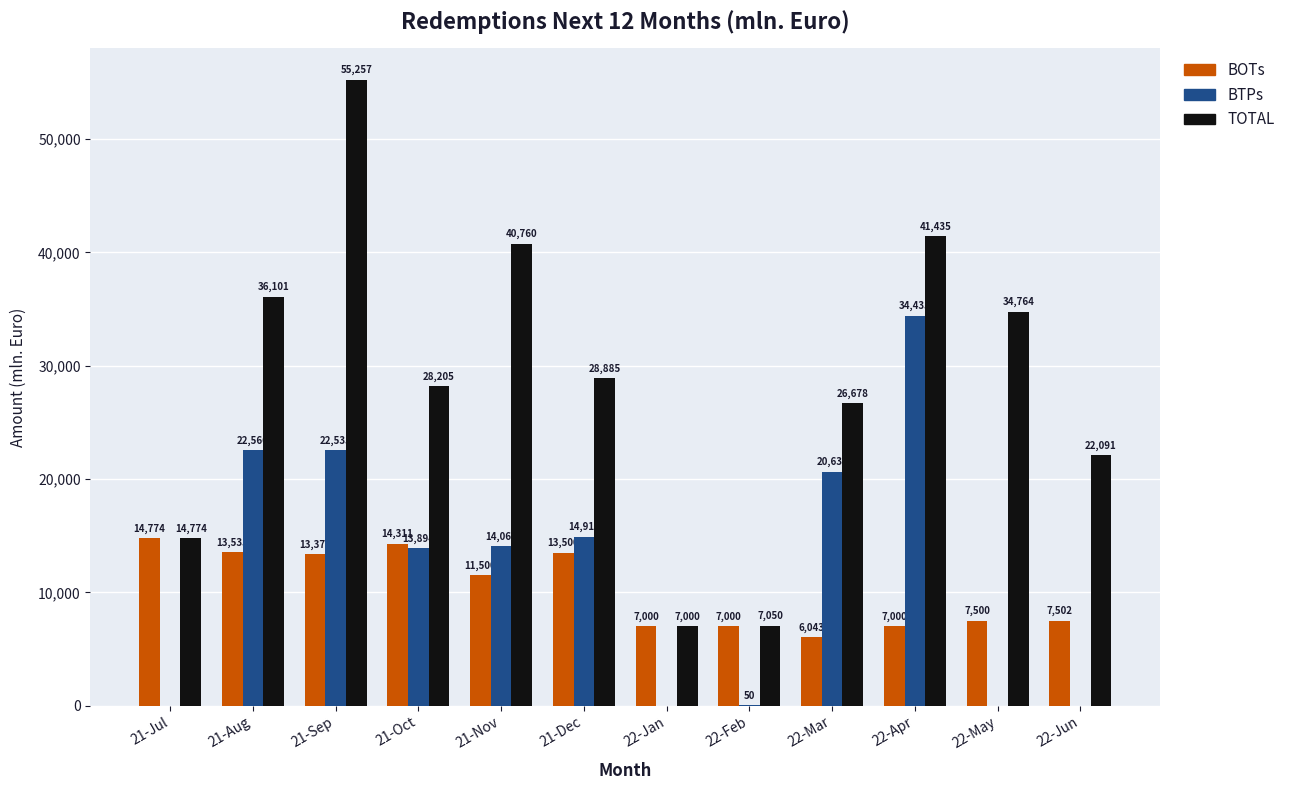

What is the maximum value for BTPs?

34435